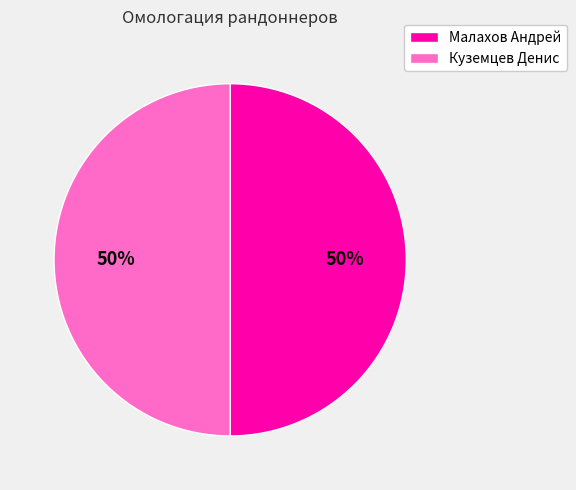

Do Куземцев Денис and Малахов Андрей together represent more than half of the pie?

Yes